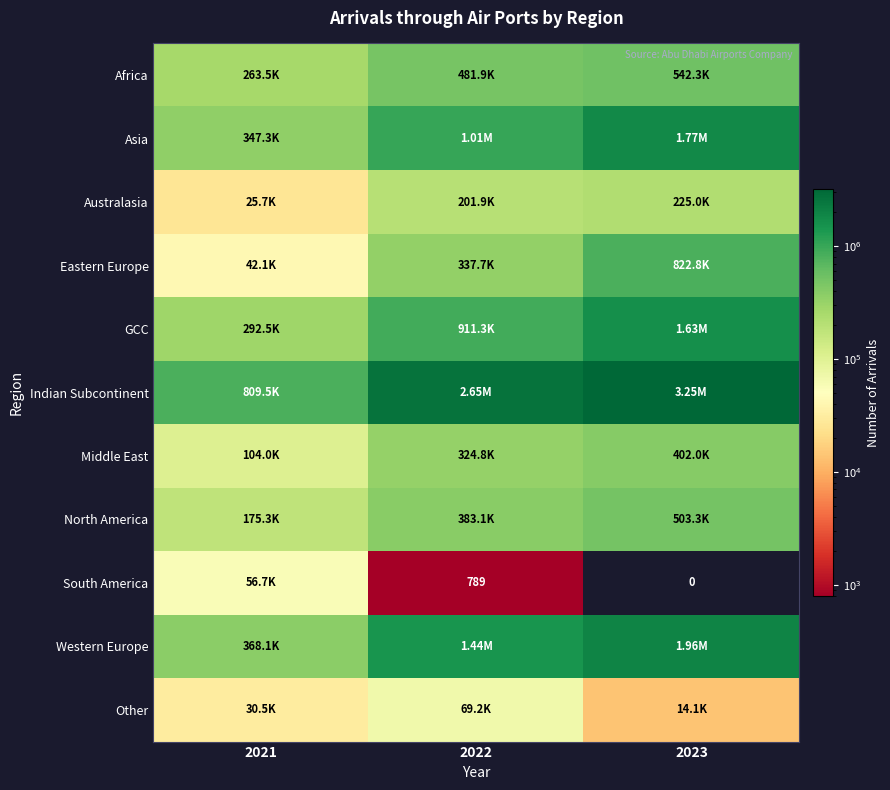

What is the average value of the Other series?

37945